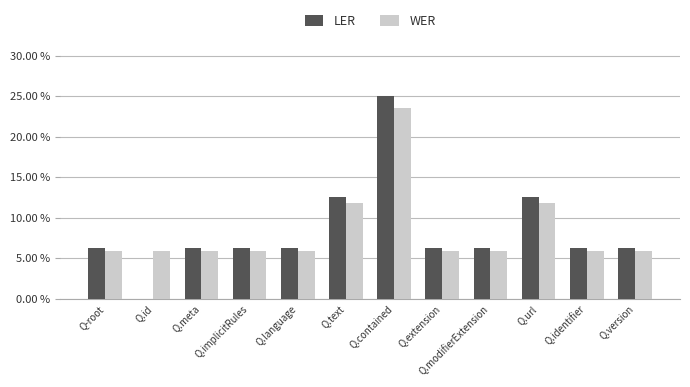

What is the value of the WER bar at the 8th from the left?

0.1